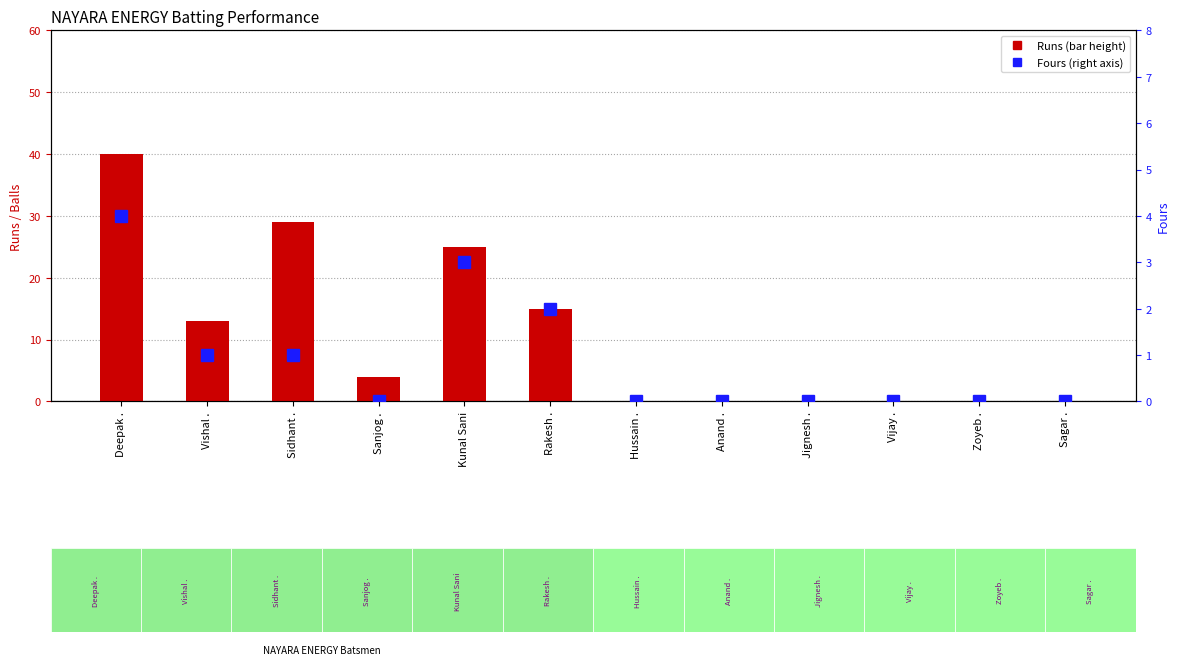

List the series in order of their overall mean, lowest first.

Fours, Runs